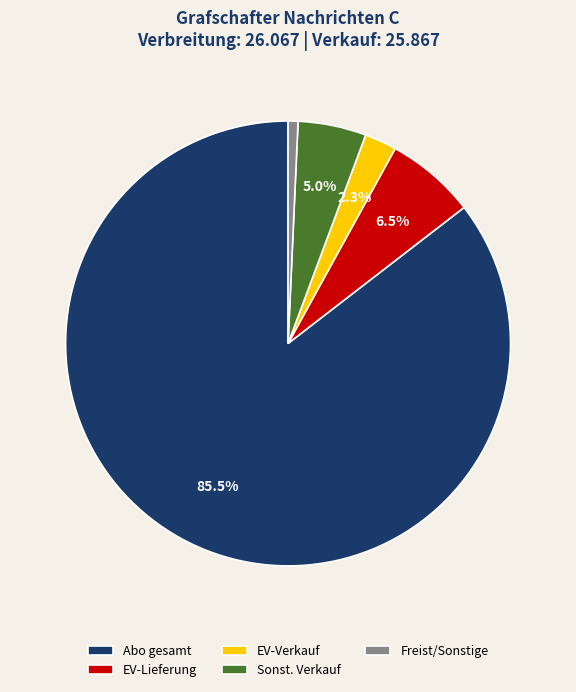

Count the number of slices in the pie.

5